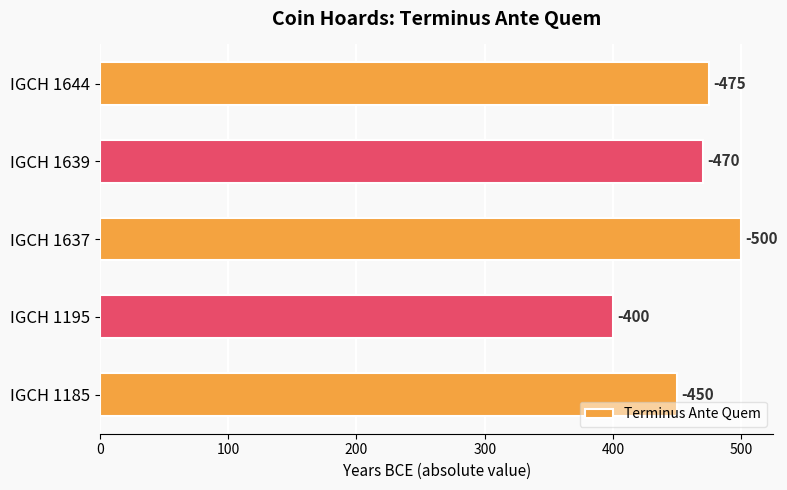

Are the bars horizontal?

Yes